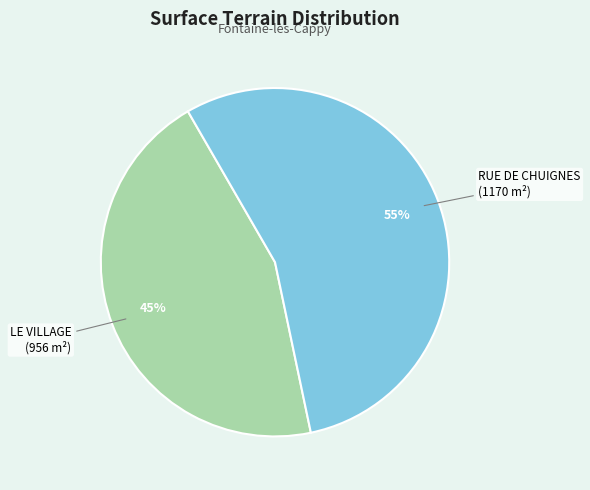

What is the ratio of the value at RUE DE CHUIGNES to the value at LE VILLAGE?

1.2